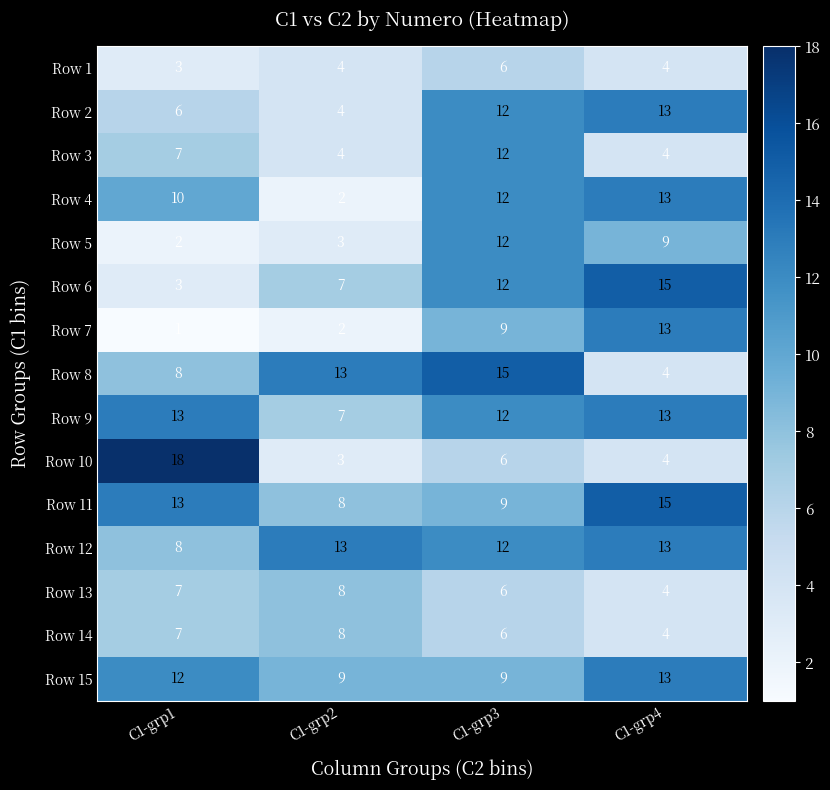

What is the average value of the Row 9 series?

11